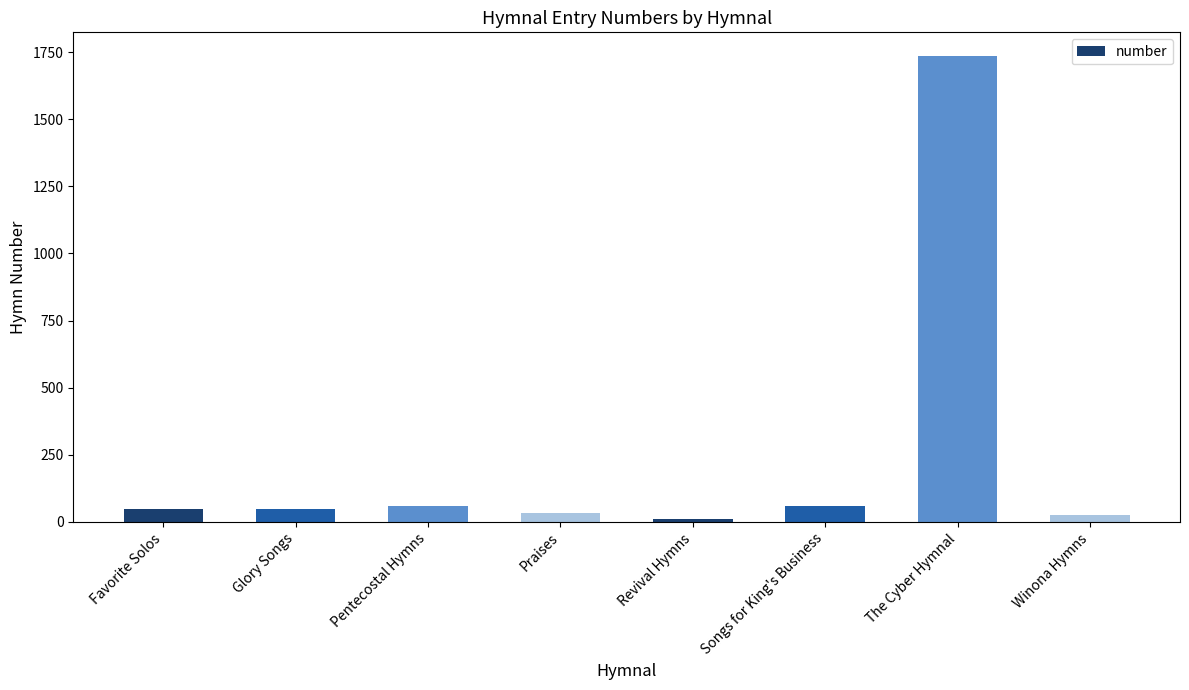

Which label corresponds to the smallest value in the chart?

Revival Hymns